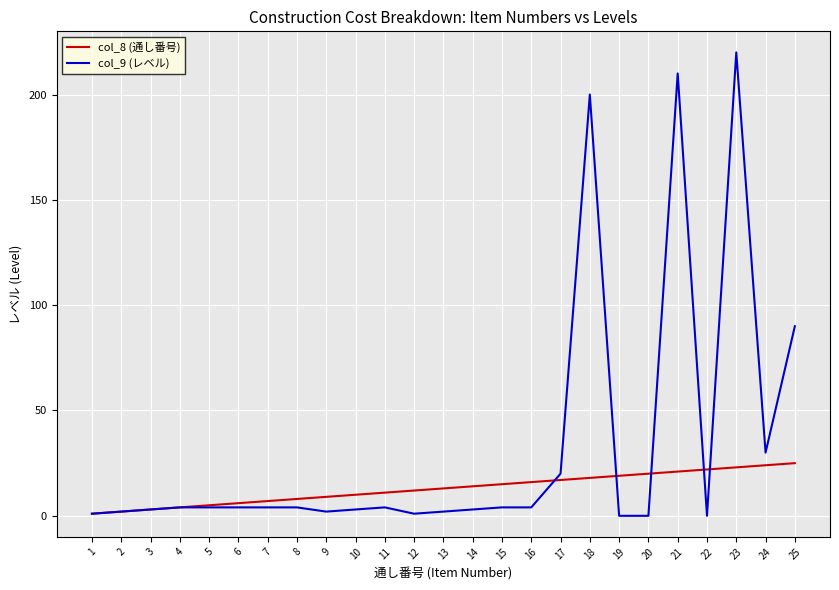

What is the sum of all col_9 (レベル) values?

819